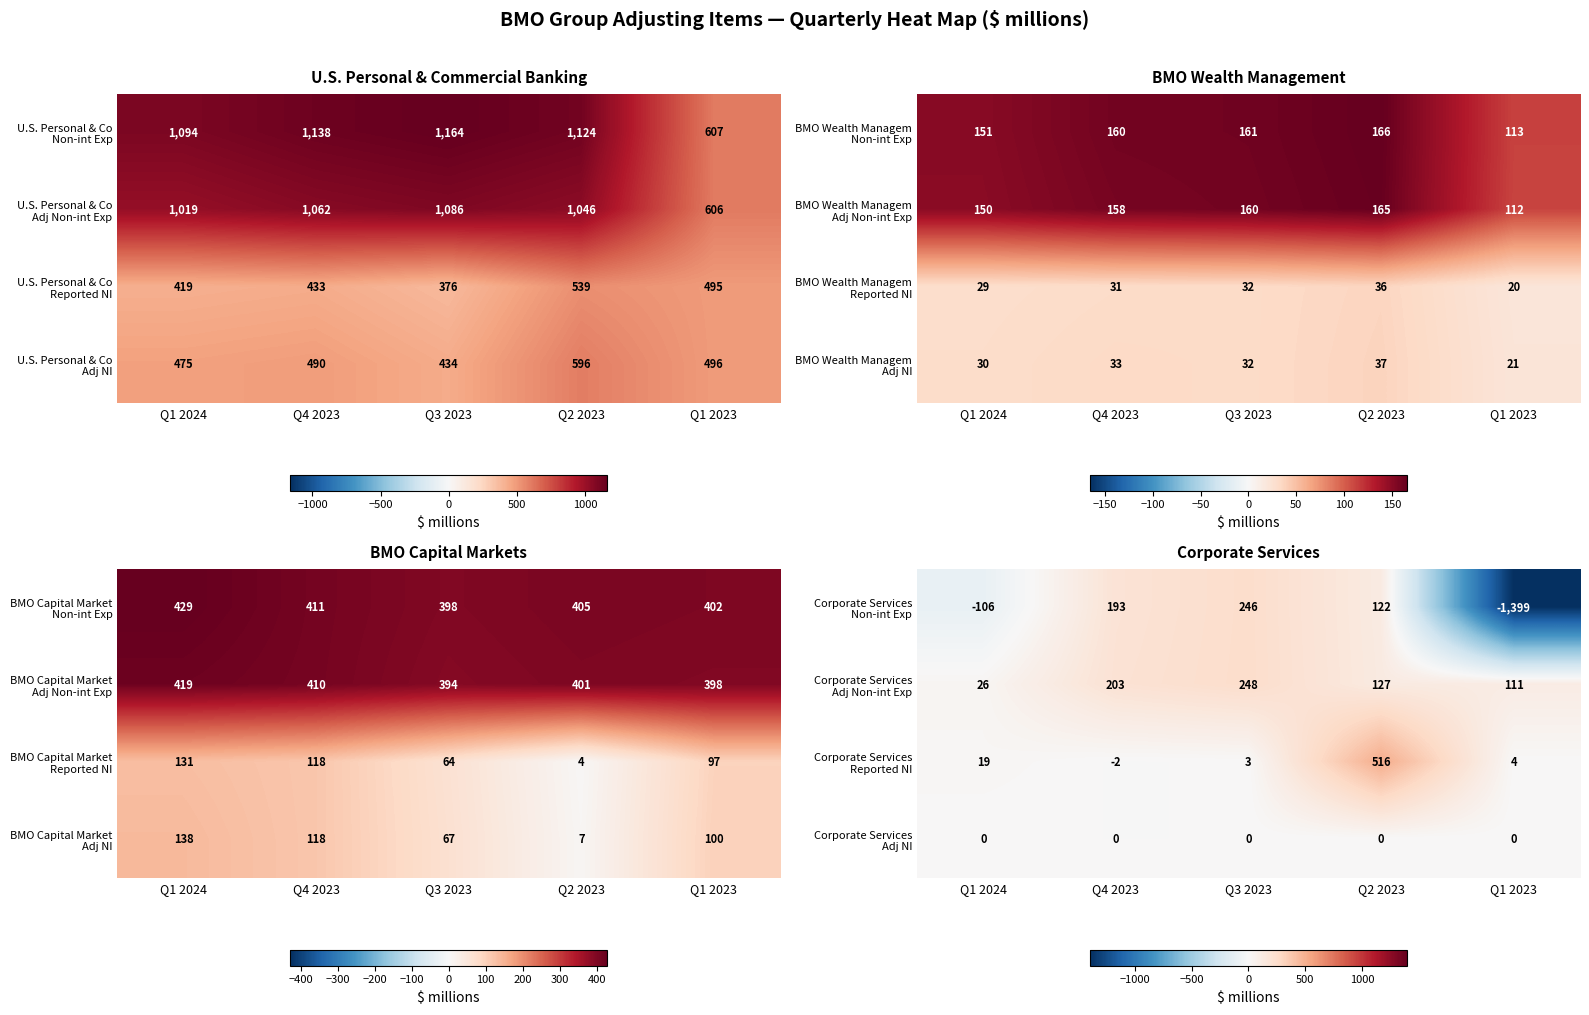

What is the minimum value for Corporate Services Reported NI?

-2